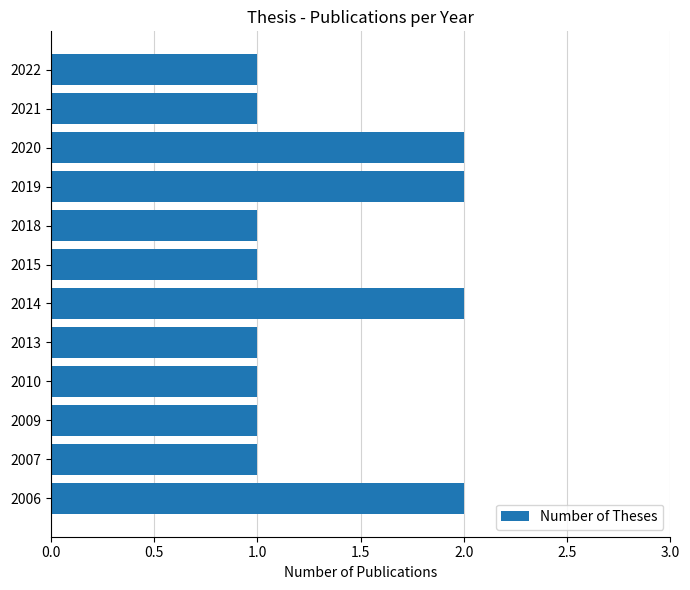

The value at 2021 is 1. True or false?

True